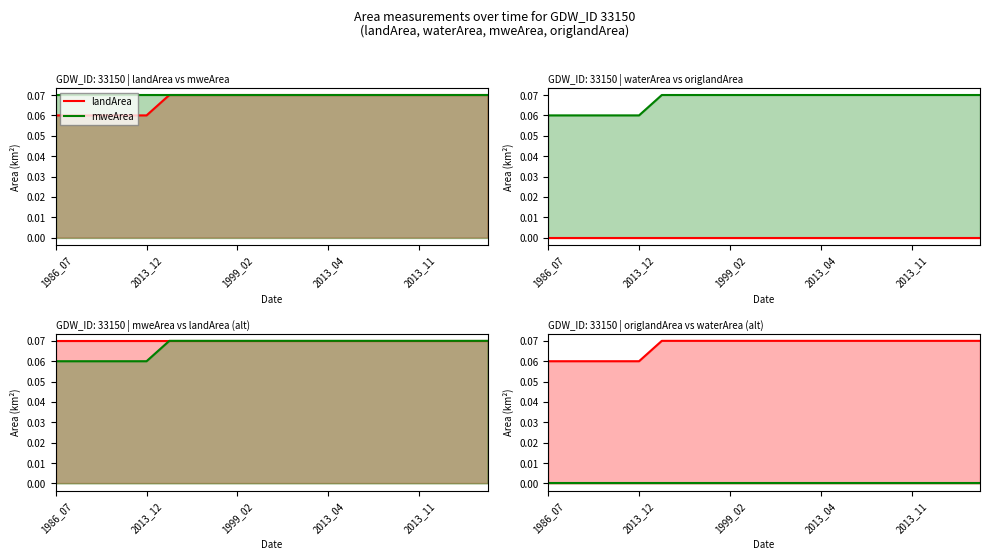

How many landArea line values are between 0 and 1?

20